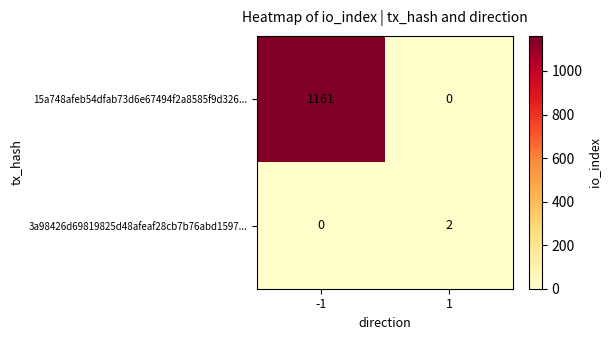

True or false: 3a98426d69819825d48afeaf28cb7b76abd1597... has a value of 1 at -1.

False